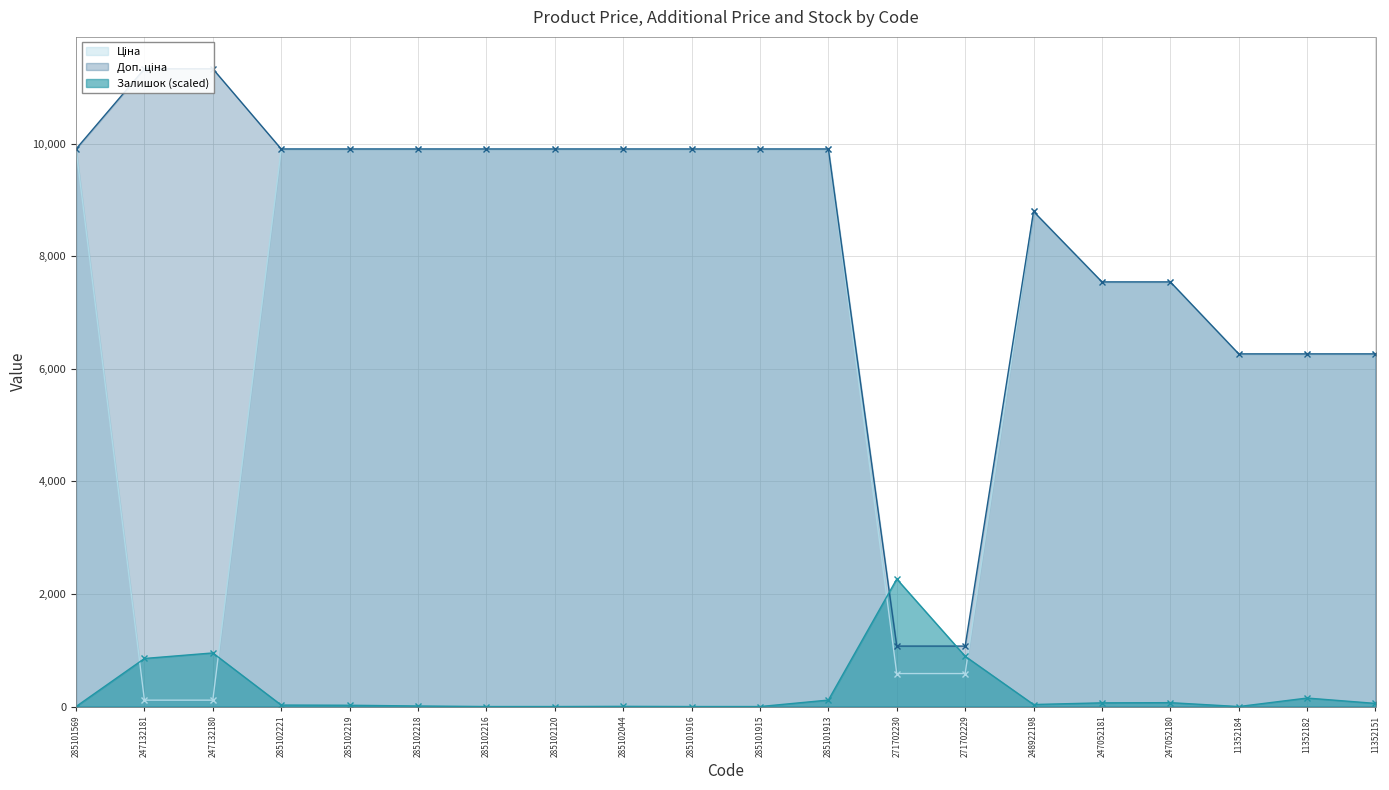

What is the label of the 1st point from the left?

285101569